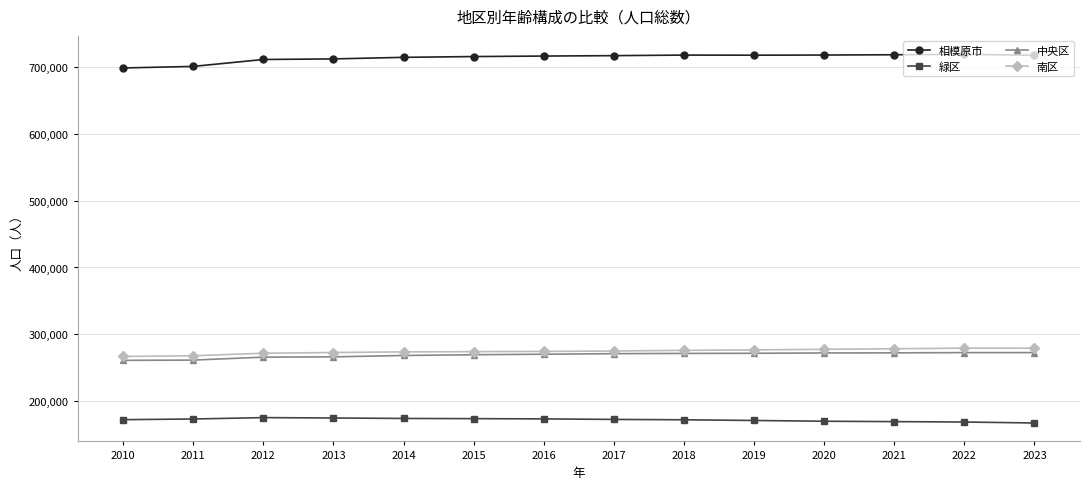

What is the difference between the second highest and minimum values in the 南区 series?

12345